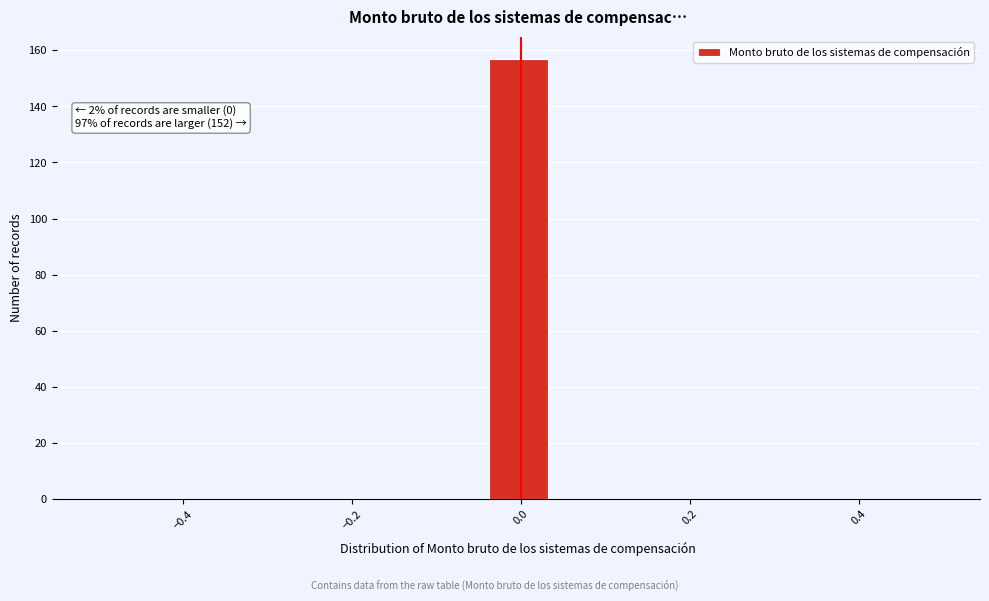

Read against the x-axis, roughly where is the centre of the tallest bar?

0.00